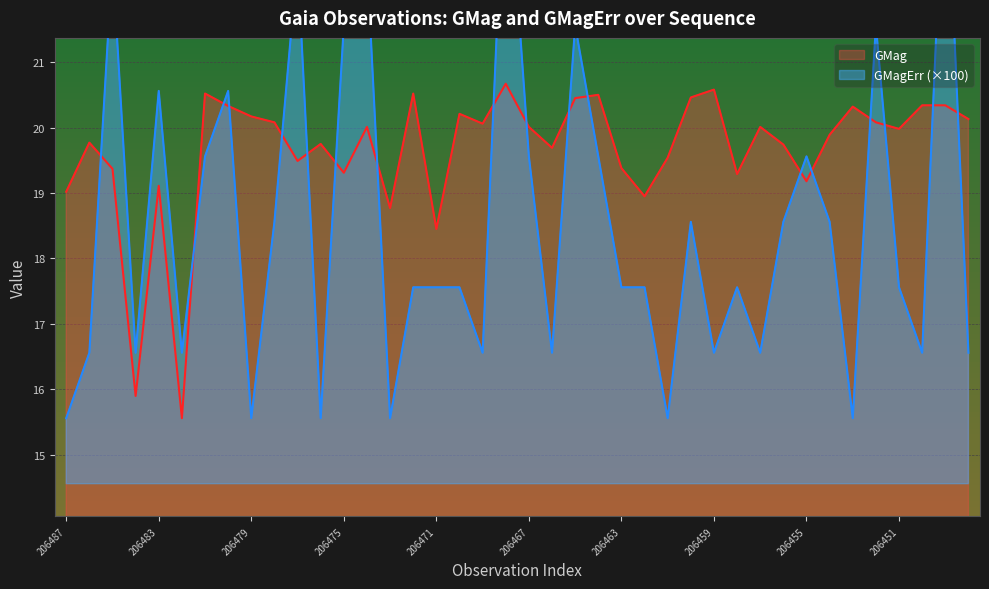

What are all the series names shown in the legend?

GMag, GMagErr